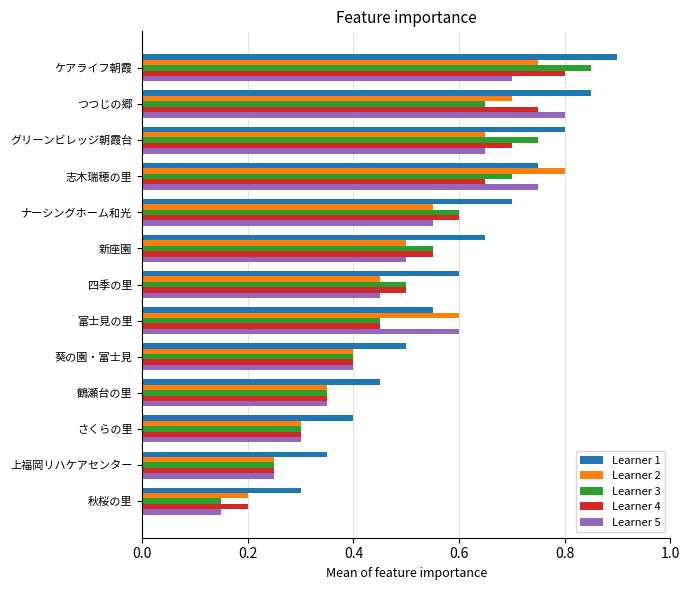

List the labels in order of Learner 4 value, largest first.

ケアライフ朝霞, つつじの郷, グリーンビレッジ朝霞台, 志木瑞穂の里, ナーシングホーム和光, 新座園, 四季の里, 富士見の里, 葵の園・富士見, 鶴瀬台の里, さくらの里, 上福岡リハケアセンター, 秋桜の里